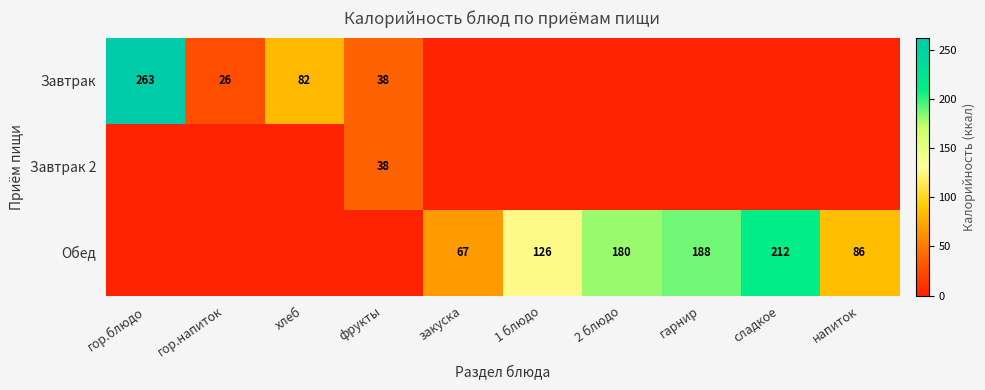

The Обед series shows 51.0 at напиток. True or false?

False